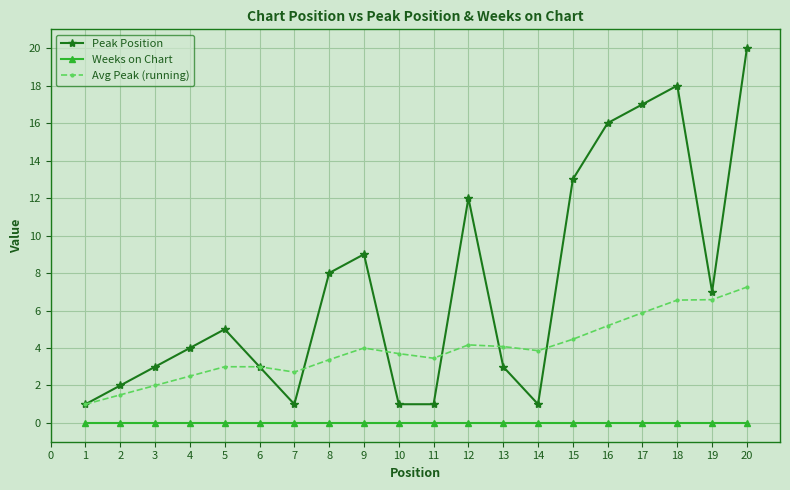

List the series in order of their overall mean, highest first.

Peak Position, Avg Peak (running), Weeks on Chart